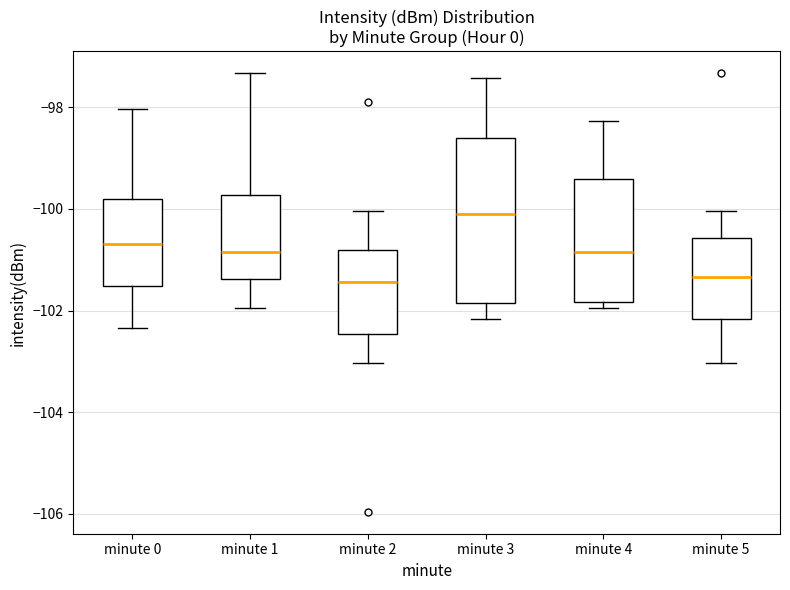

Reading left to right, read every box against the y-axis: the position of its median line, the range the box covers, and the ends of its whiskers. The values are not printed on the chart, so give them approximately, as read against the axis.

minute 0: median -100.6, box -101.6 to -99.8, whiskers -102.4 to -98.0
minute 1: median -100.8, box -101.4 to -99.8, whiskers -102.0 to -97.4
minute 2: median -101.4, box -102.4 to -100.8, whiskers -103.0 to -100.0
minute 3: median -100.0, box -101.8 to -98.6, whiskers -102.2 to -97.4
minute 4: median -100.8, box -101.8 to -99.4, whiskers -102.0 to -98.2
minute 5: median -101.4, box -102.2 to -100.6, whiskers -103.0 to -100.0